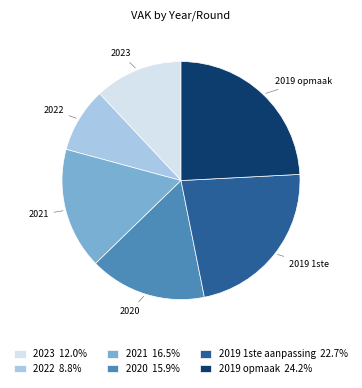

Which slice is the smallest?

2022